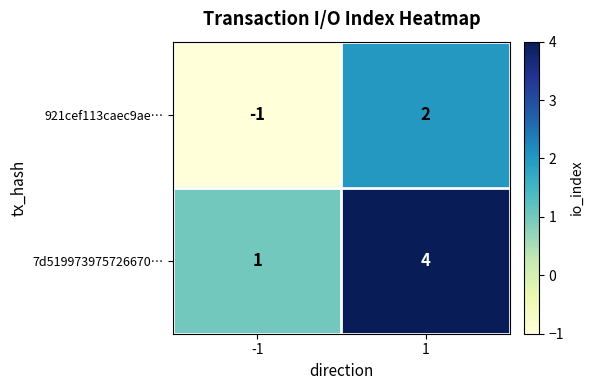

How many data points does each series have?

2